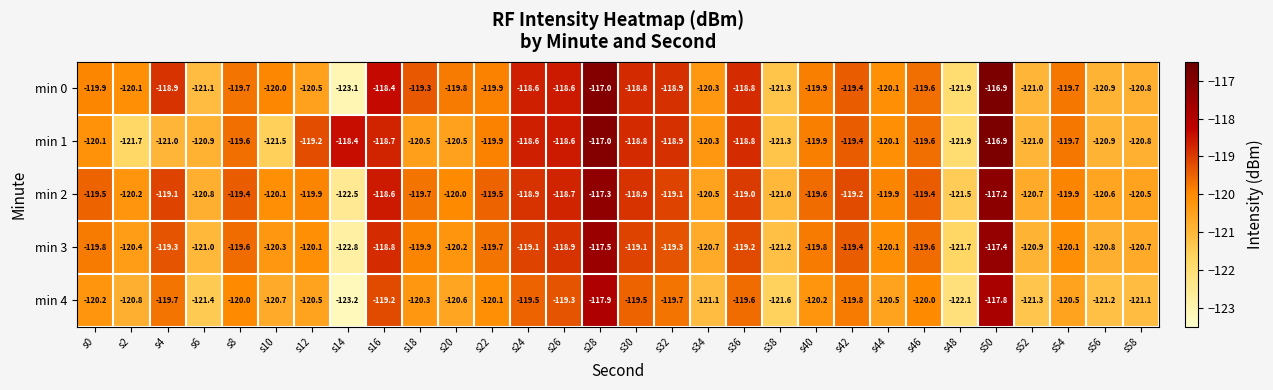

The value of min 0 at s40 is -119.9. True or false?

True